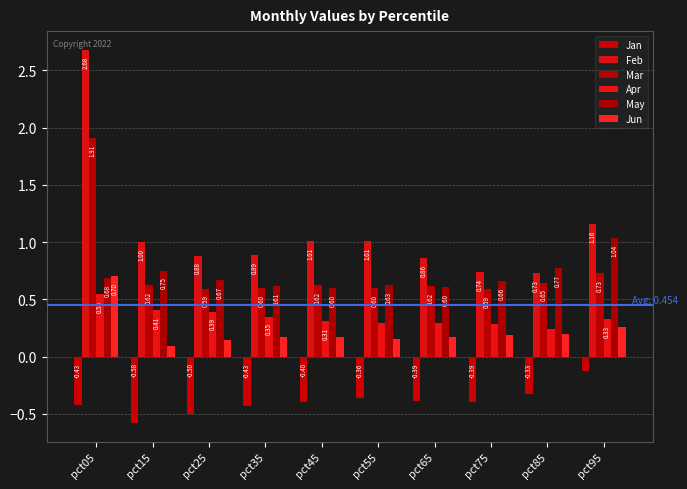

Which series has the largest range (max minus min)?

Feb